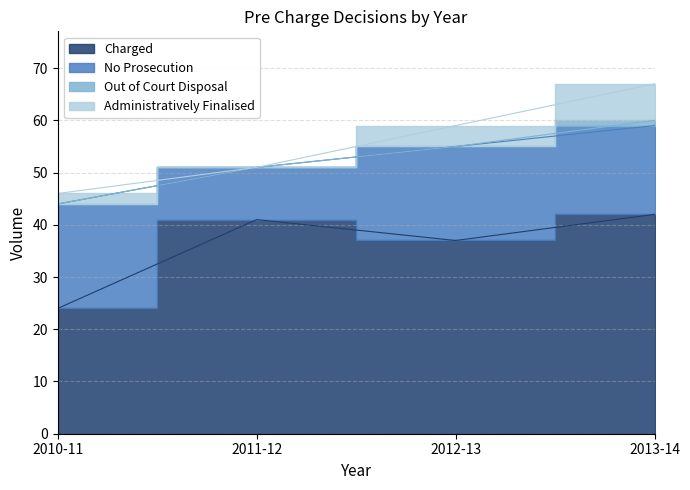

What is the label of the 4th point from the left?

2013-14